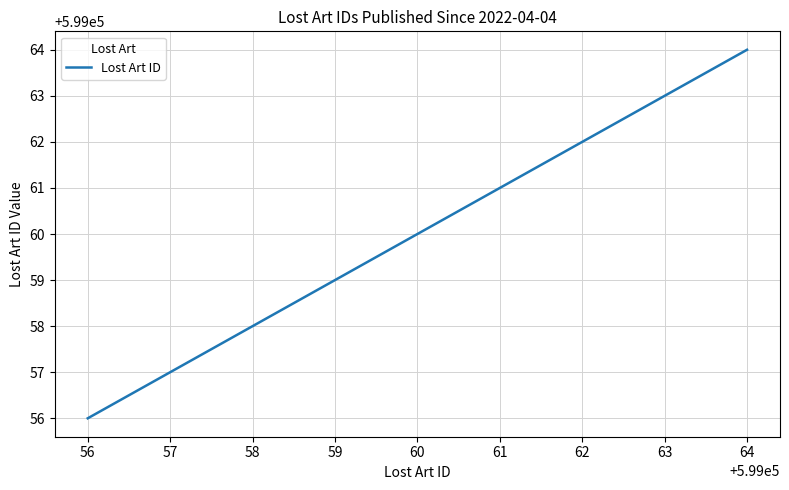

How many series are shown in this chart?

1